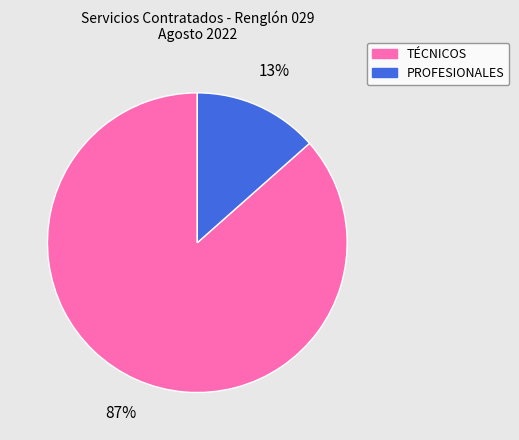

True or false: TÉCNICOS accounts for 74% of the total.

False